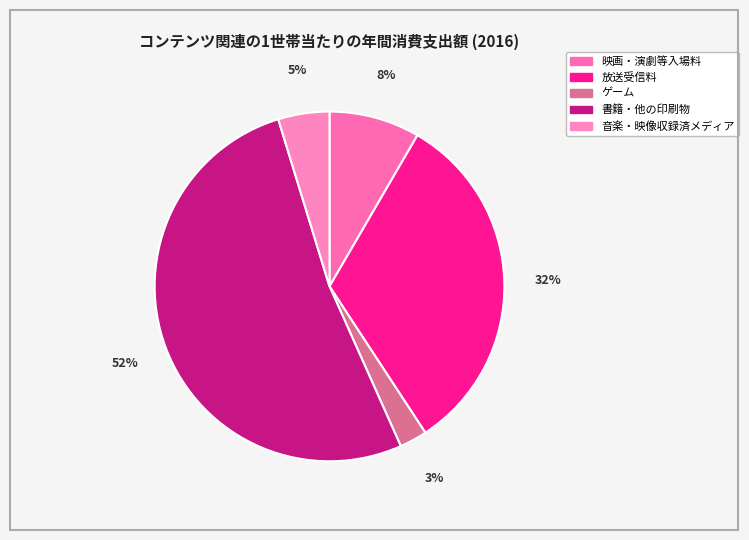

What percentage is NOT represented by 音楽・映像収録済メディア?

95.3%